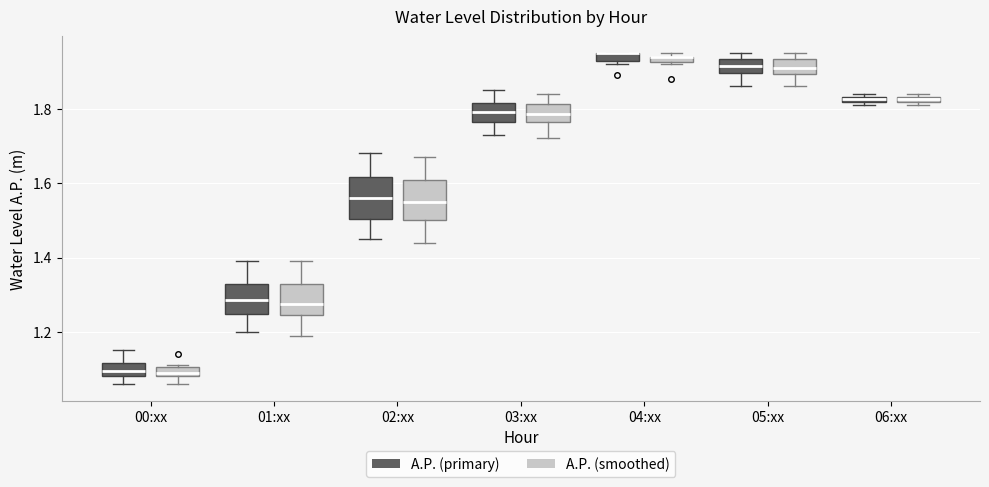

Where does the median line of the box for 05:xx (A.P. (primary)) sit on the y-axis? The values are not printed on the chart, so give them approximately, as read against the axis.

1.92